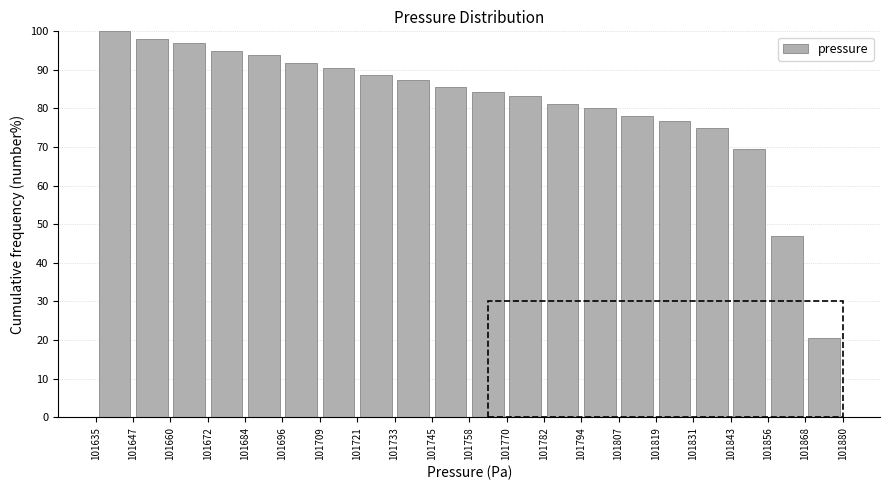

Which range on the x-axis has the tallest bar?

101635 to 101647